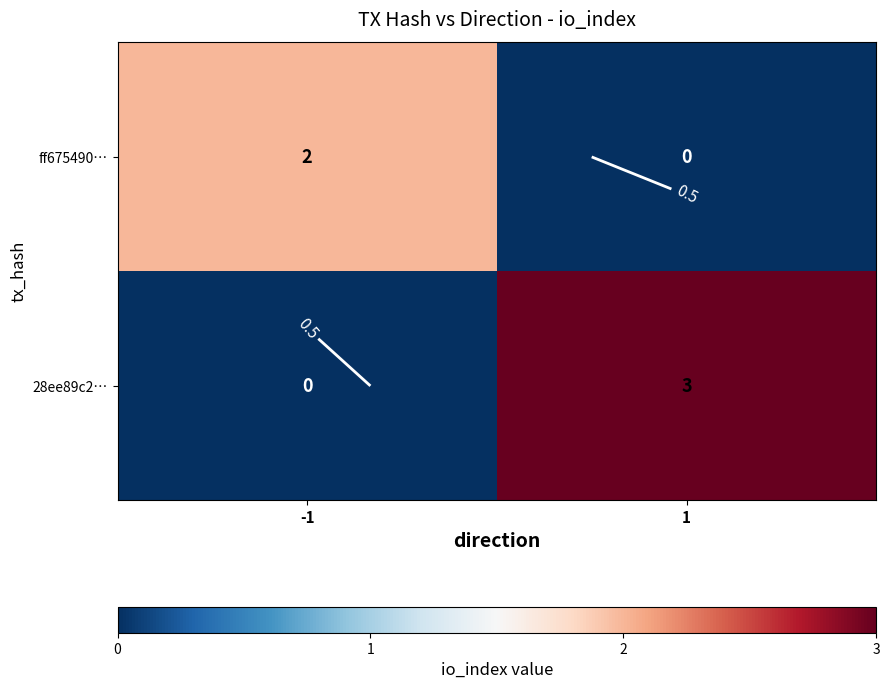

Rank the categories by 28ee89c2… value from highest to lowest.

1, -1